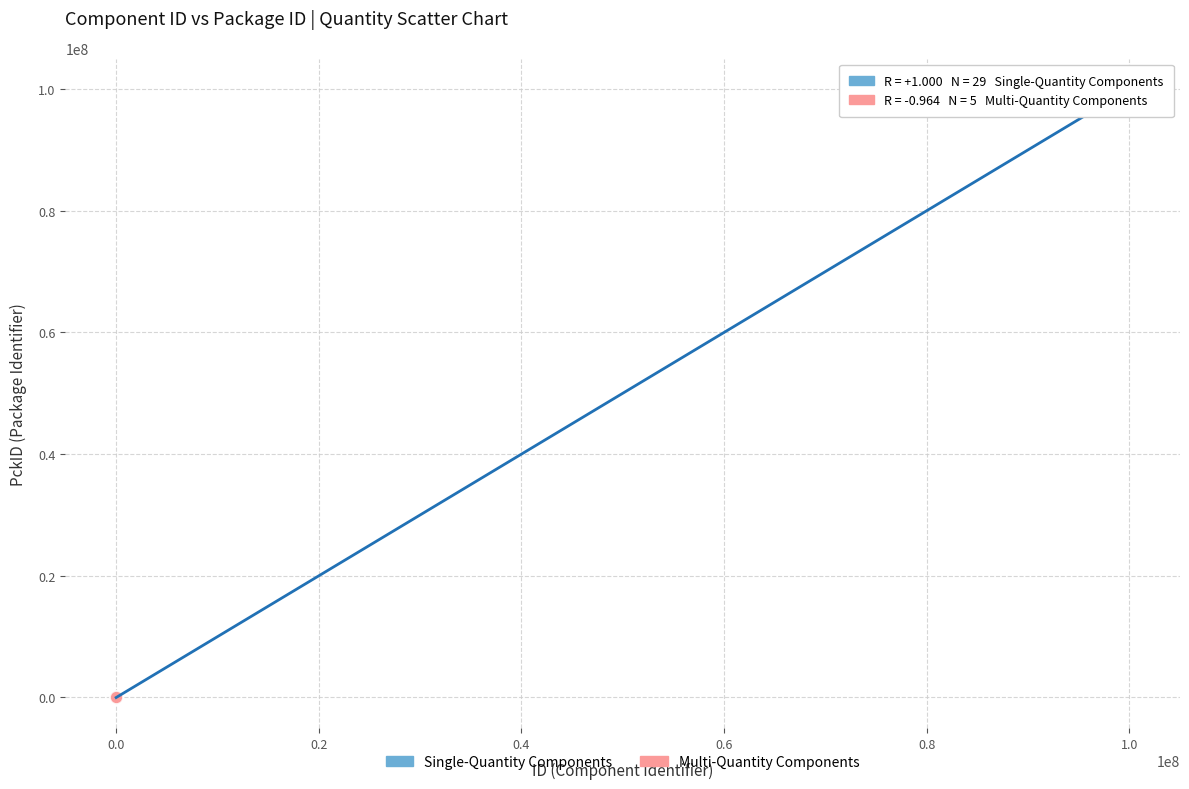

Which series reaches the maximum Y coordinate?

Single-Quantity Components